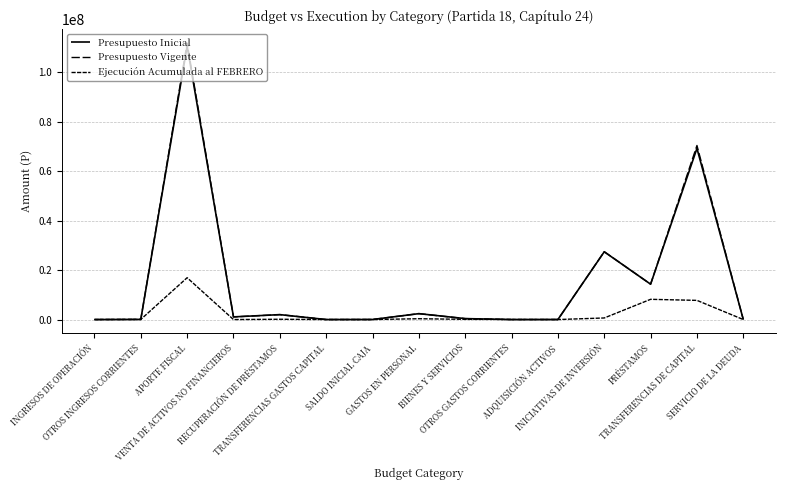

At which category is the sum across all series the highest?

APORTE FISCAL